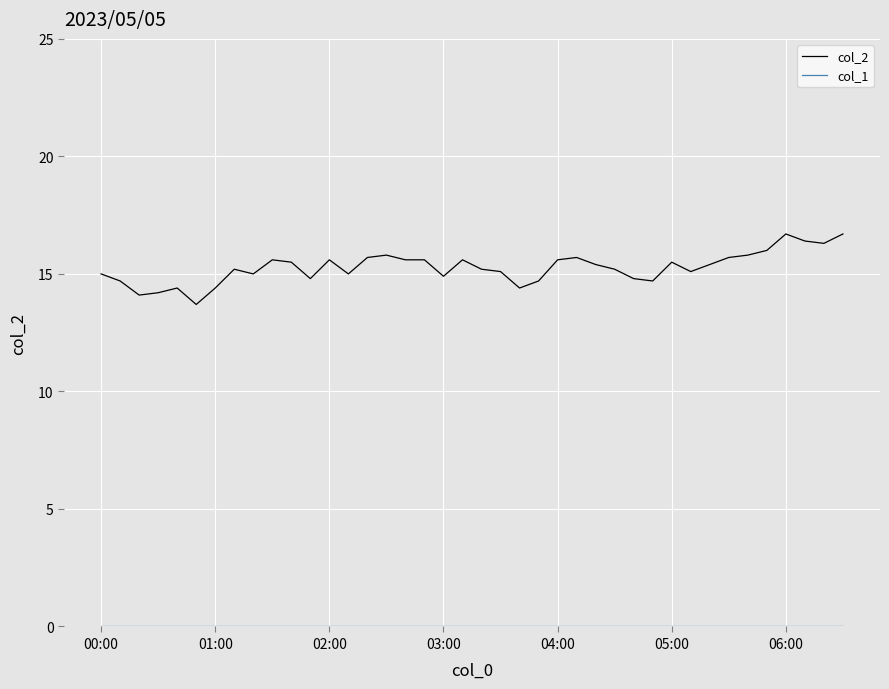

Which series has the largest total across all categories?

col_2